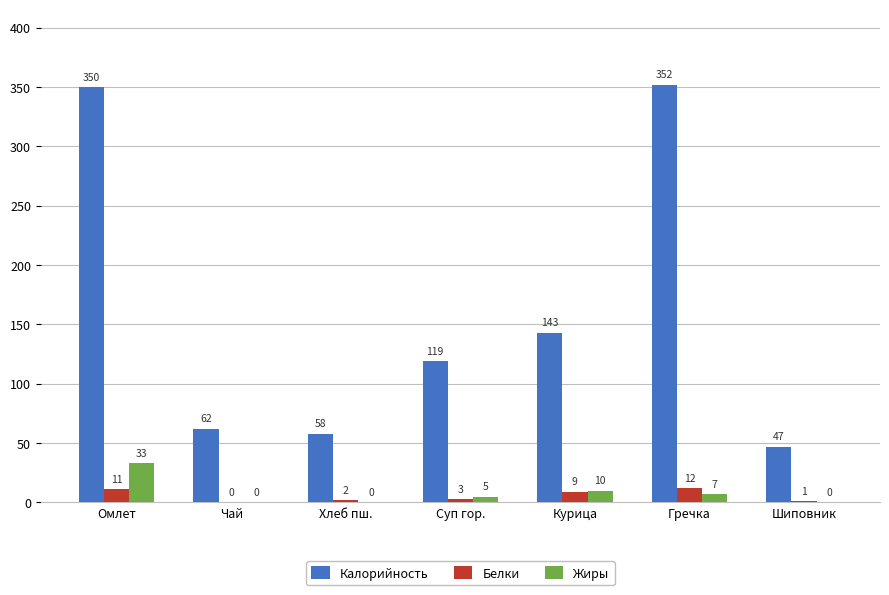

Is it true that Жиры equals 33 at Омлет?

True